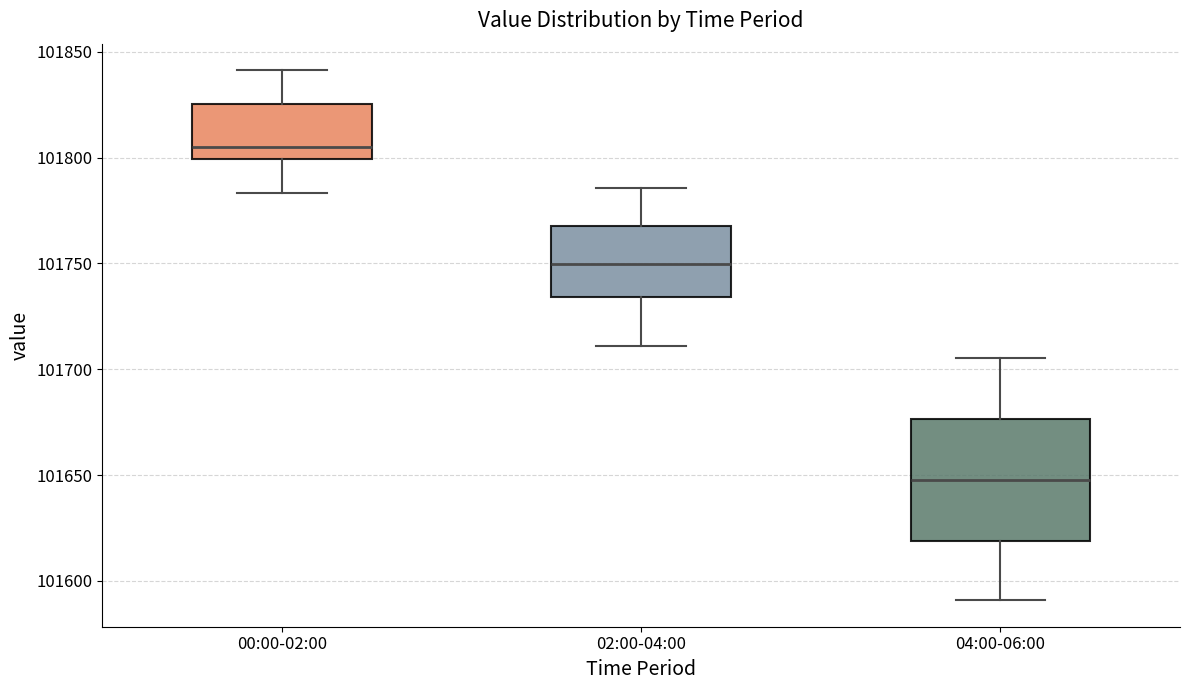

Comparing the boxes themselves (not the whiskers), which one is the tallest?

04:00-06:00